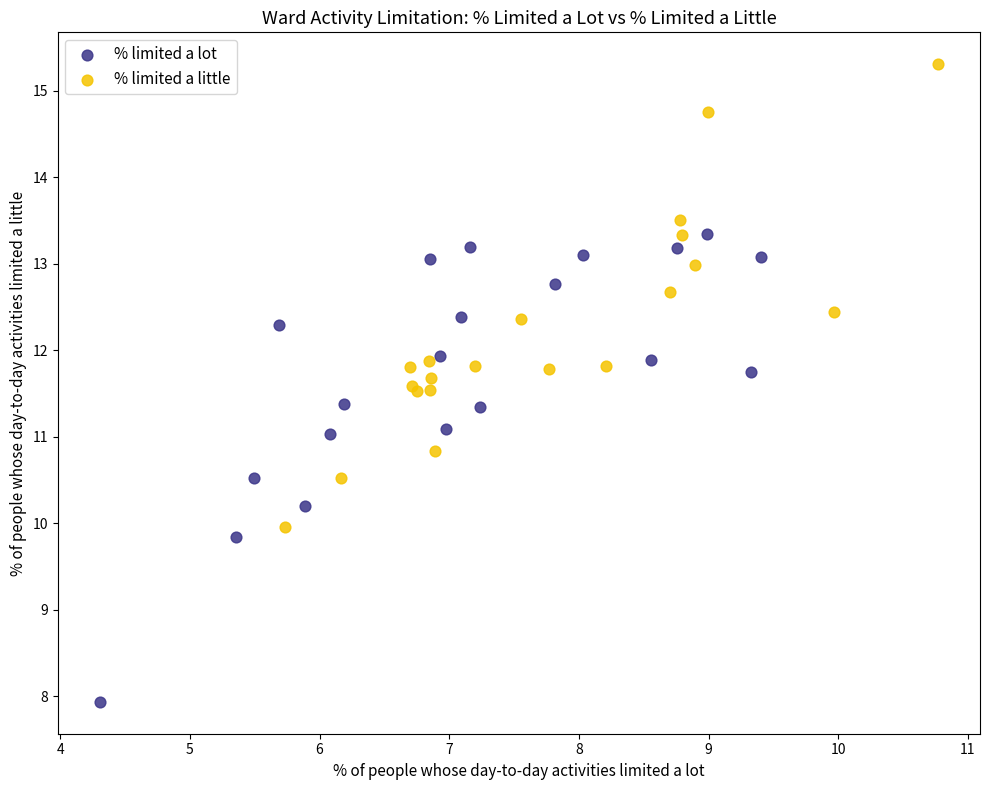

Which series contains the highest Y value?

% limited a little